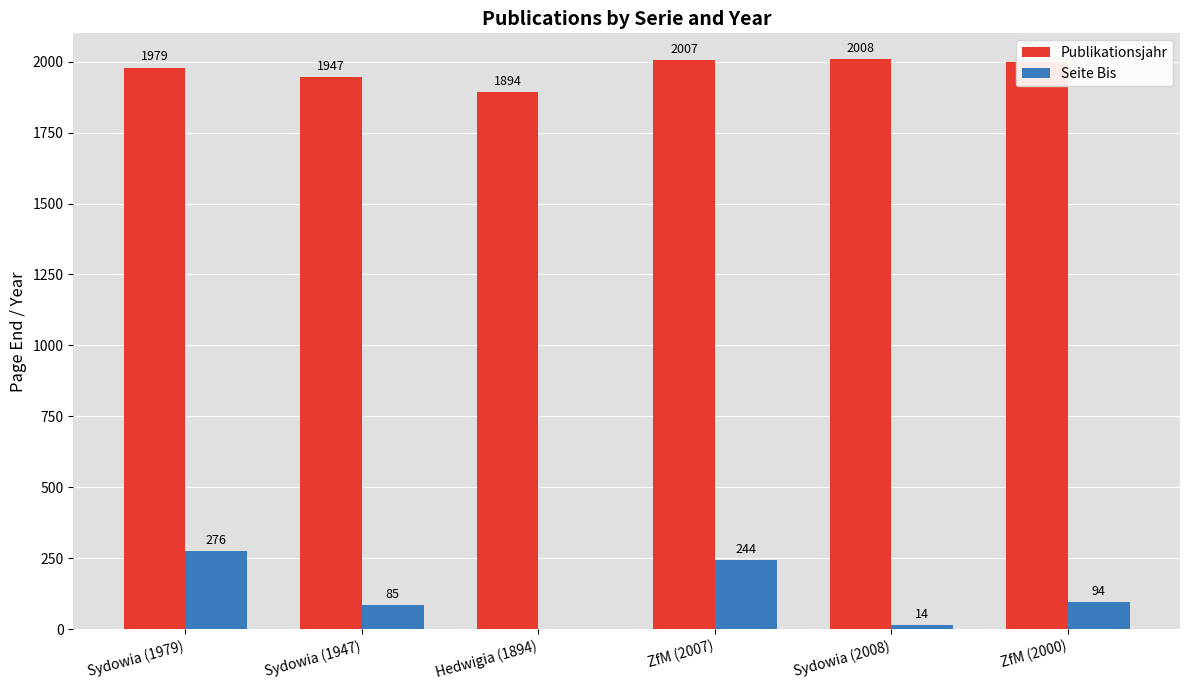

Reading left to right, extract all data points from this chart.

Publikationsjahr: 1979	1947	1894	2007	2008	2000
Seite Bis: 276	85	0	244	14	94